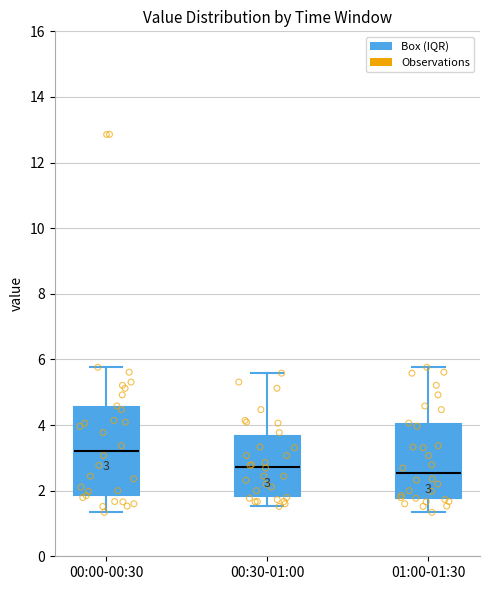

Comparing the boxes themselves (not the whiskers), which one is the tallest?

00:00-00:30